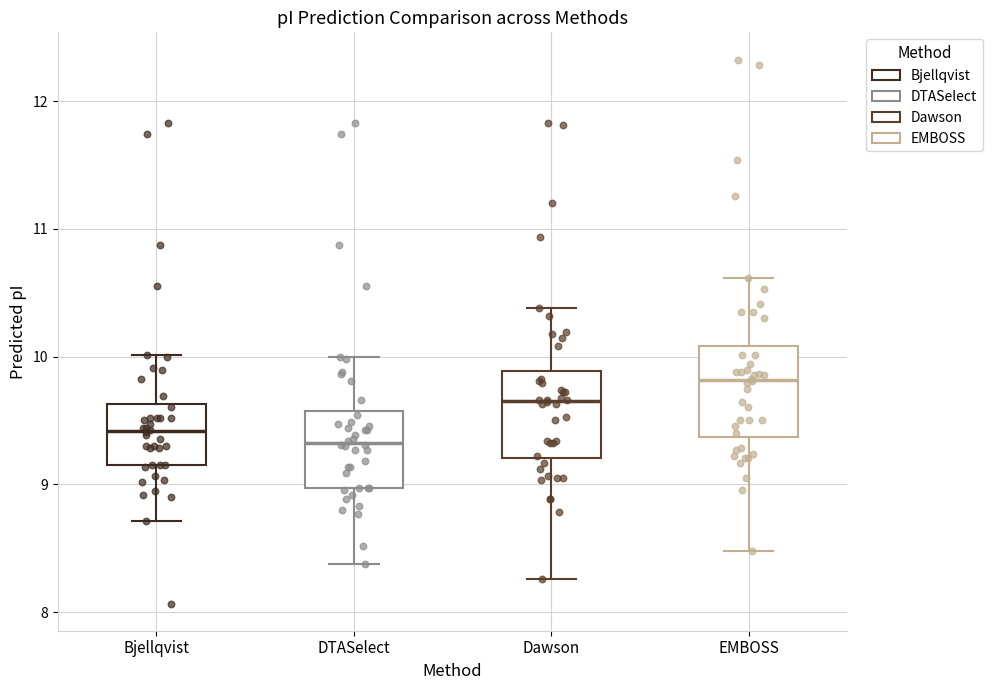

Reading left to right, read every box against the y-axis: the position of its median line, the range the box covers, and the ends of its whiskers. The values are not printed on the chart, so give them approximately, as read against the axis.

Bjellqvist: median 9.4, box 9.2 to 9.6, whiskers 8.7 to 10.0
DTASelect: median 9.3, box 9.0 to 9.6, whiskers 8.4 to 10.0
Dawson: median 9.7, box 9.2 to 9.9, whiskers 8.3 to 10.4
EMBOSS: median 9.8, box 9.4 to 10.1, whiskers 8.5 to 10.6